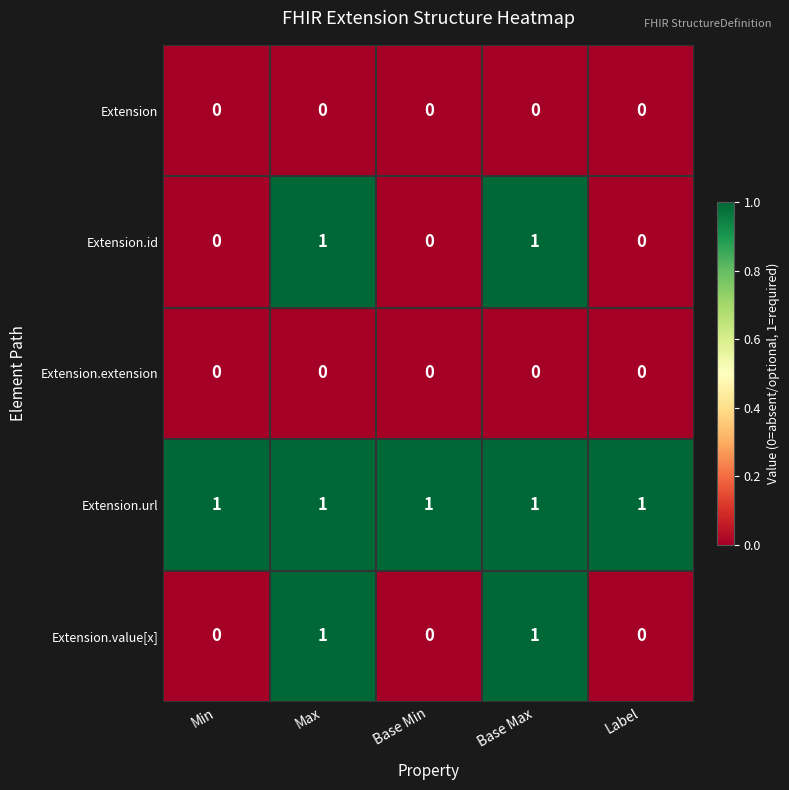

Which series has the largest total across all categories?

Extension.url